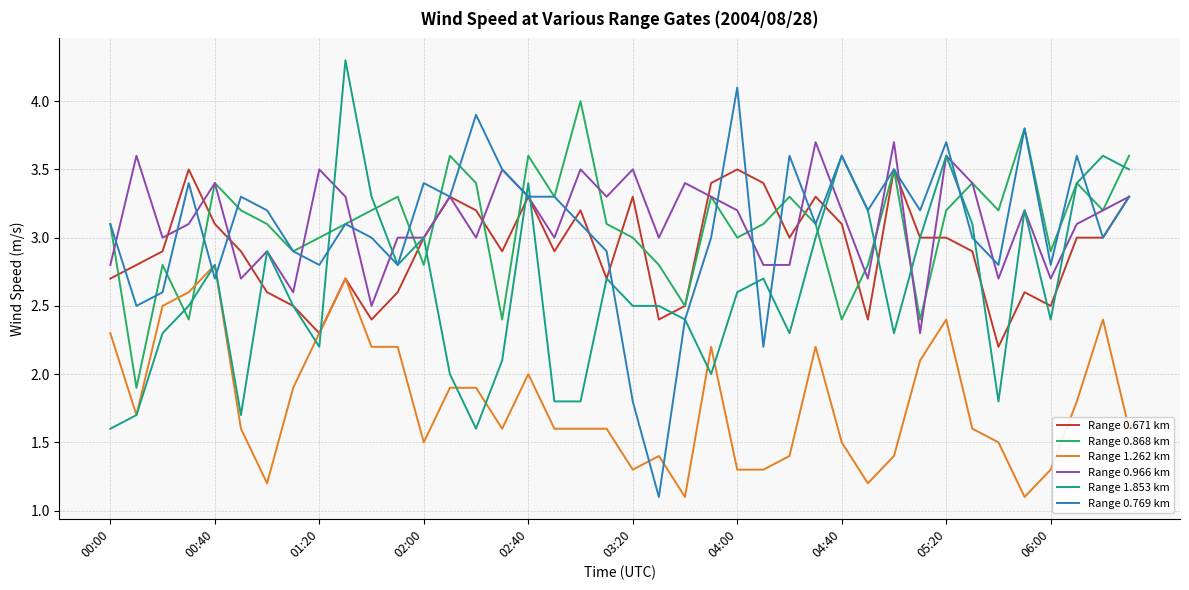

Which series has the widest spread of values?

Range 0.769 km